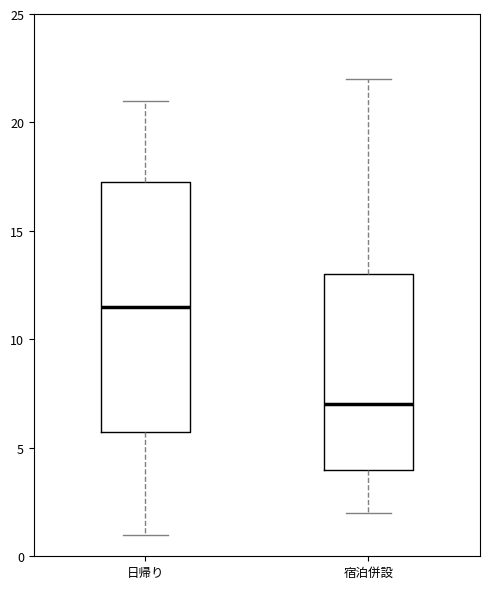

Where is the upper edge of the box for 日帰り on the y-axis? The values are not printed on the chart, so give them approximately, as read against the axis.

17.5